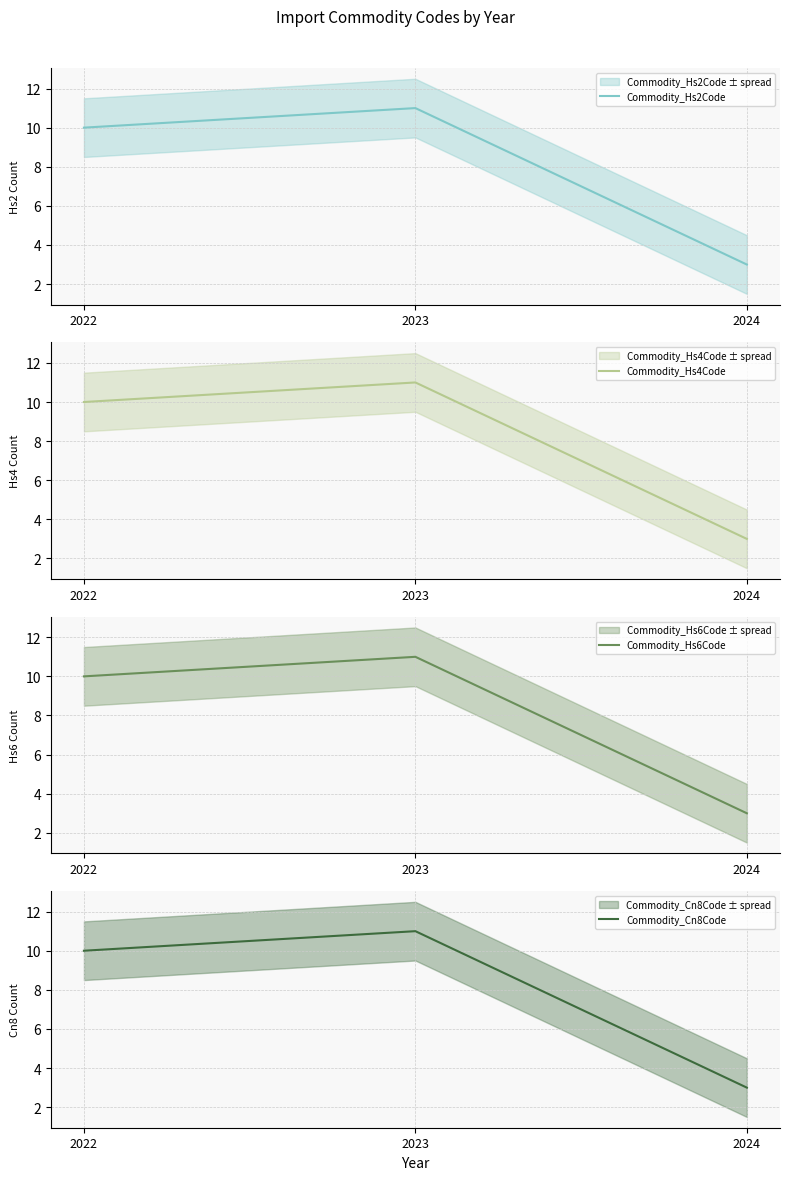

What are all the series names shown in the legend?

Commodity_Hs2Code, Commodity_Hs4Code, Commodity_Hs6Code, Commodity_Cn8Code